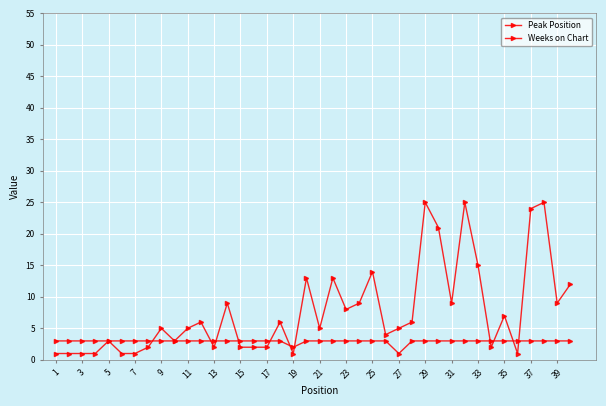

How many lines are shown in the chart?

2